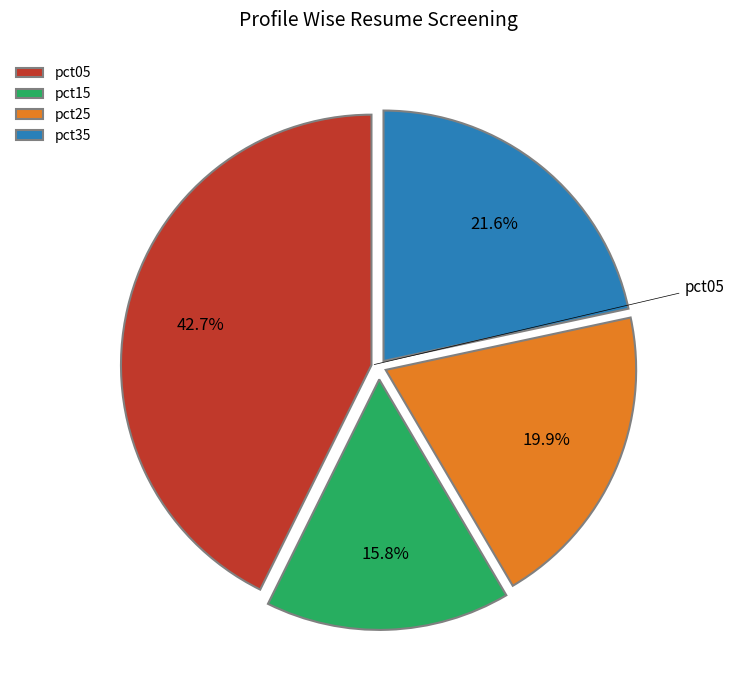

Is there any slice that represents more than half of the pie?

No